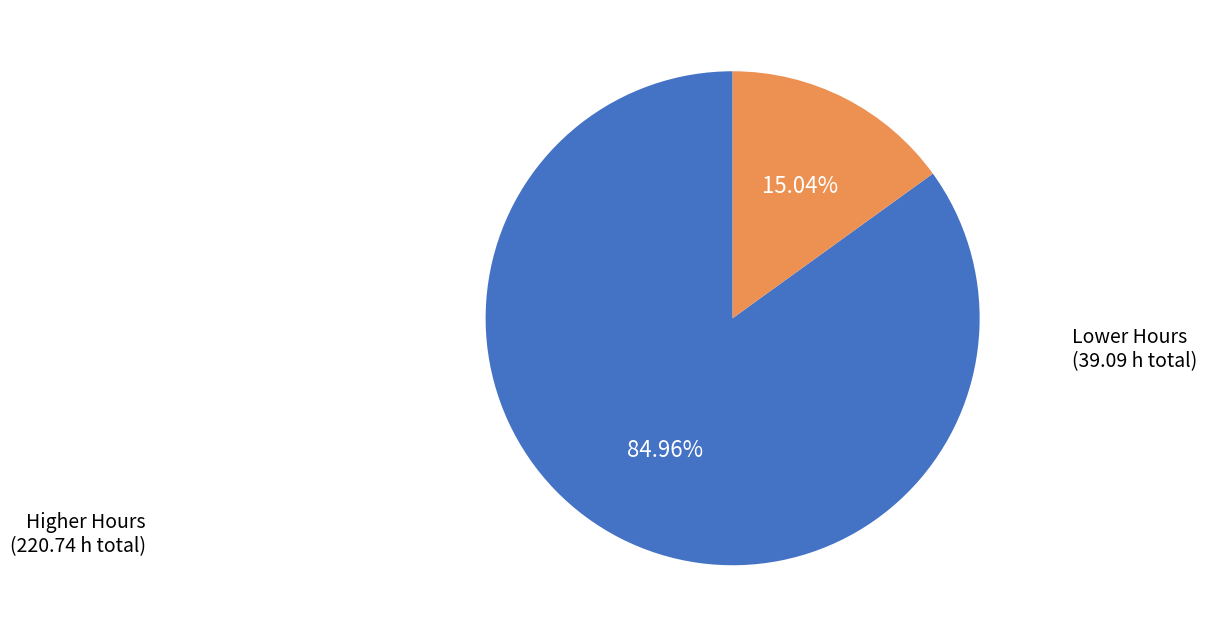

Is there a majority slice in this chart?

Yes